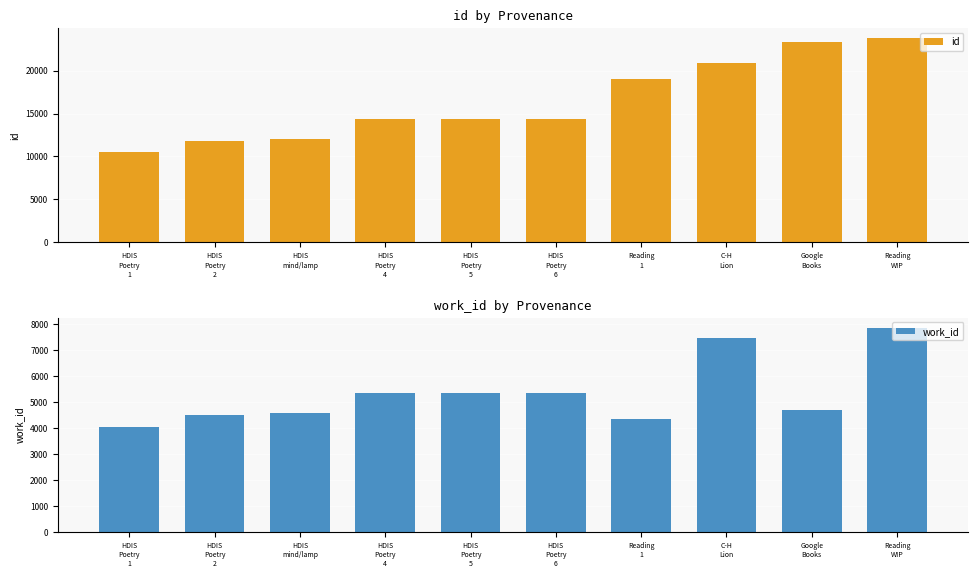

Between HDIS
Poetry
1 and HDIS
Poetry
6, which is larger?

HDIS
Poetry
6